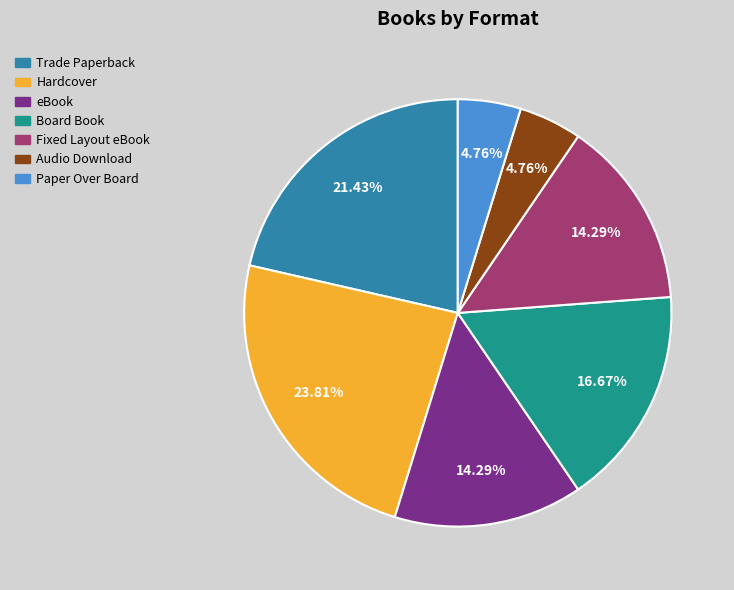

What is the largest slice in the pie chart?

Hardcover